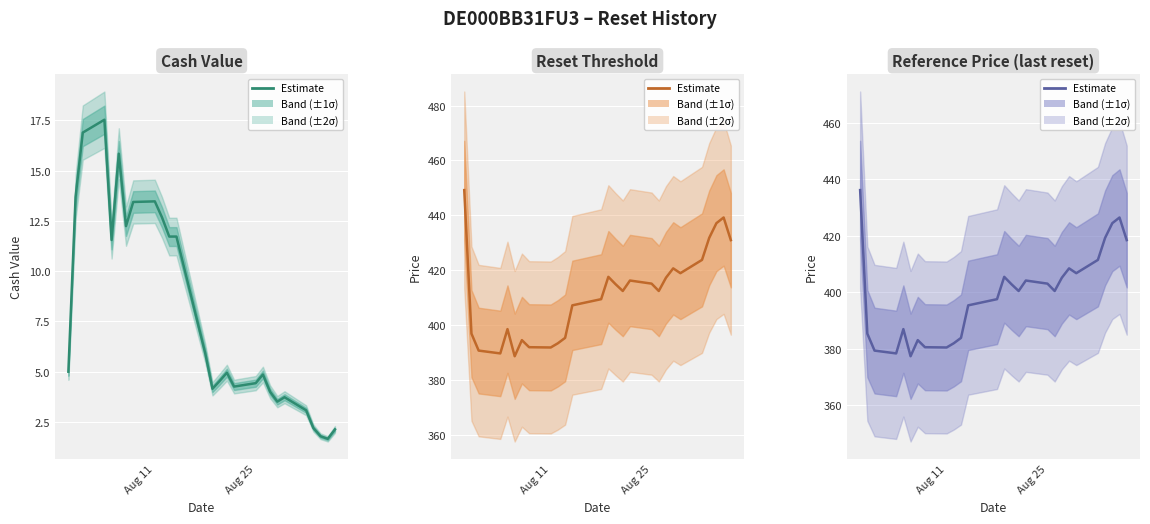

True or false: Reset threshold and Cash value intersect in this chart.

False